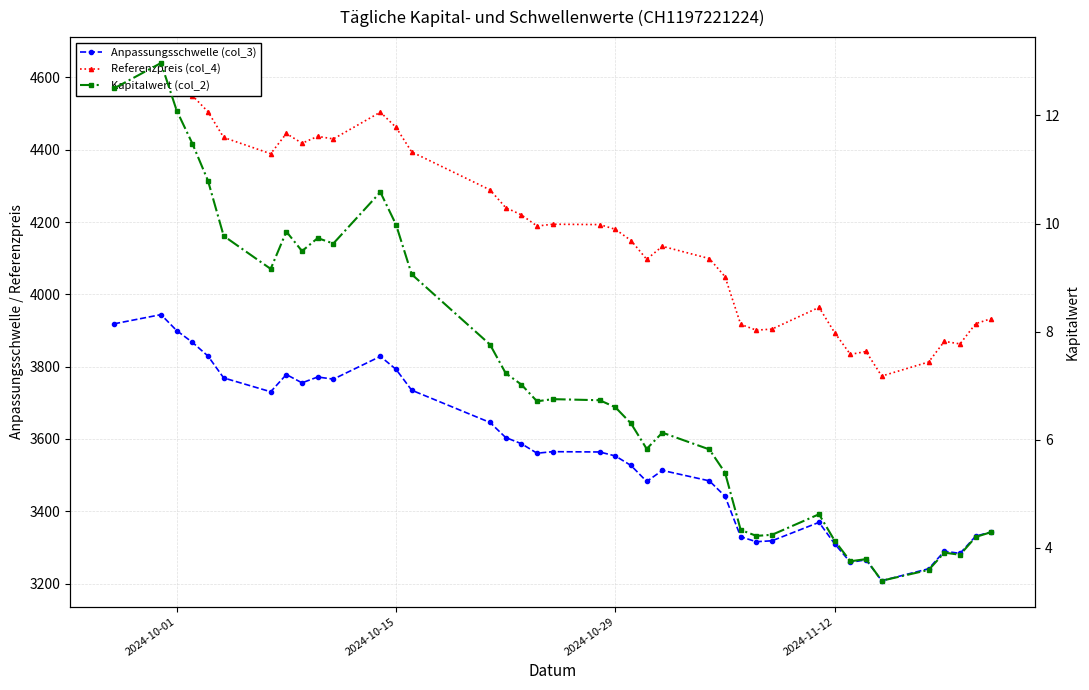

Rank the series at 2024-10-29 from highest to lowest value.

Referenzpreis (col_4), Anpassungsschwelle (col_3), Kapitalwert (col_2)